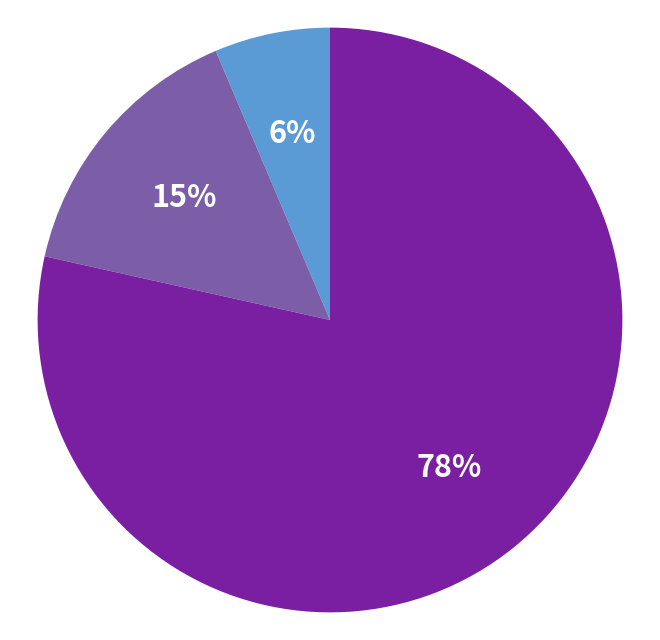

How many slices are in this pie chart?

3